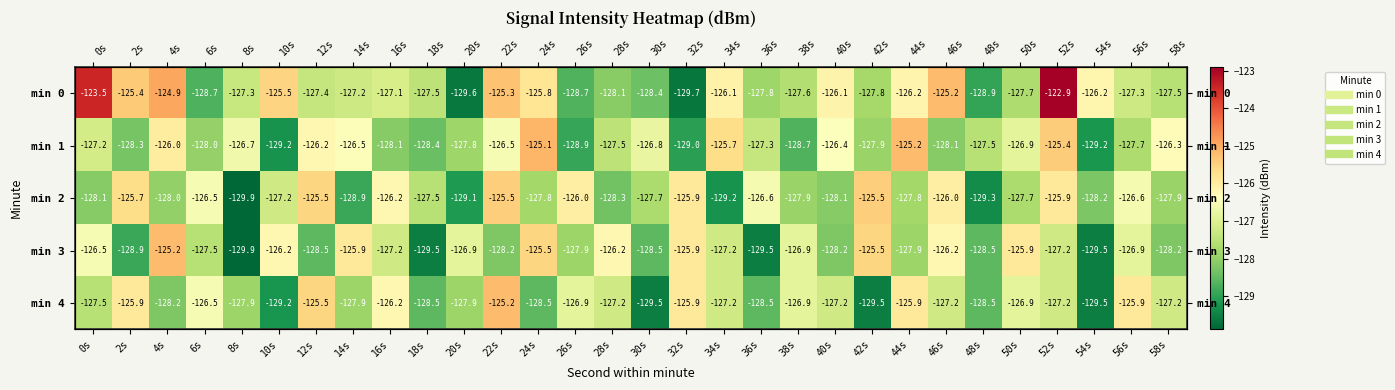

What is the minimum value shown in the chart?

-129.9